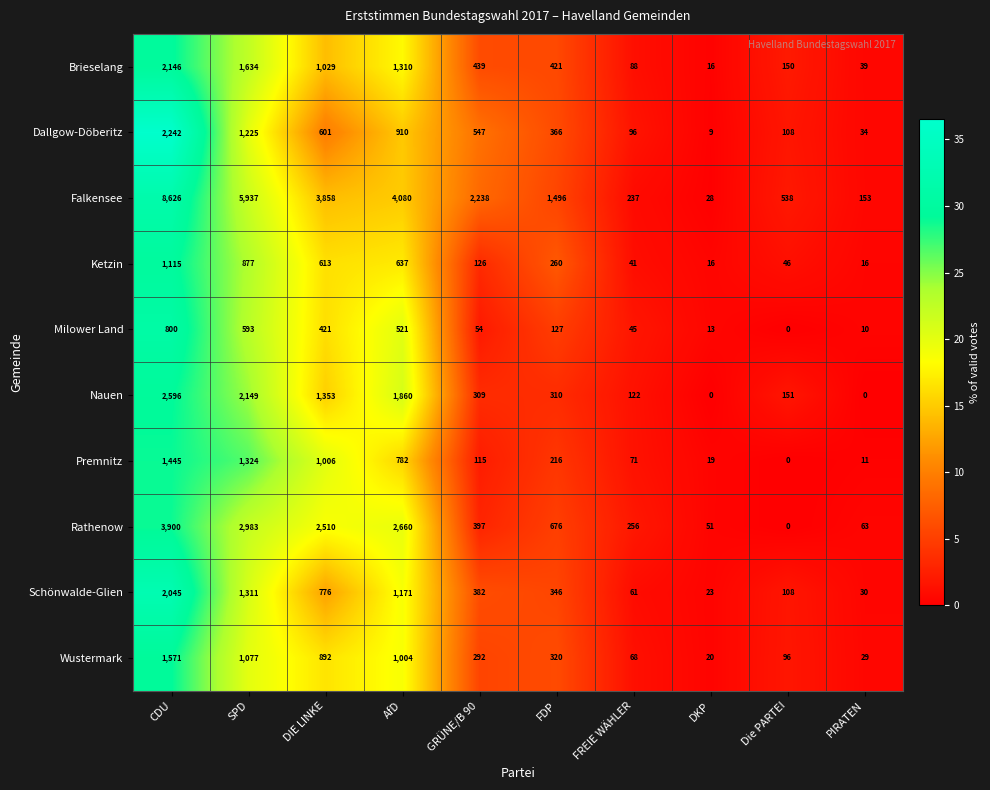

Which category has the lowest value in the Dallgow-Döberitz series?

DKP